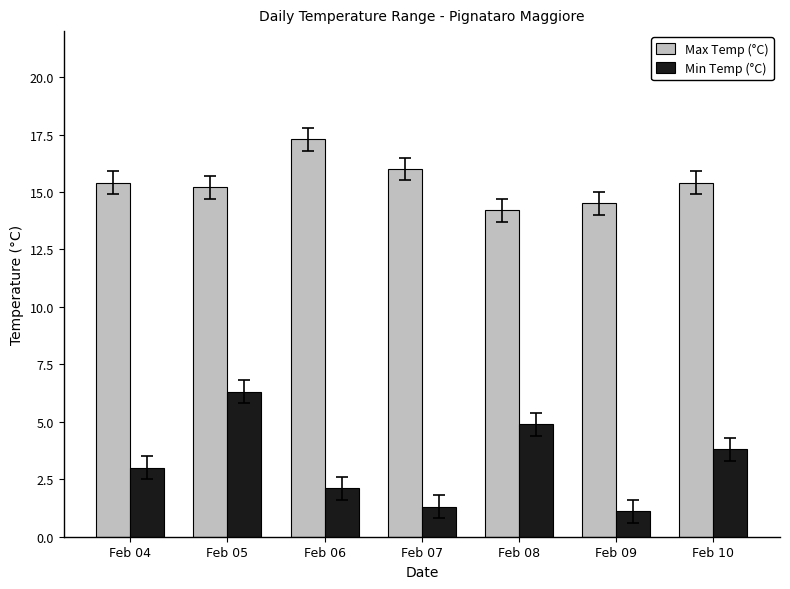

What is the approximate value of Min Temp (°C) at Feb 06?

2.1